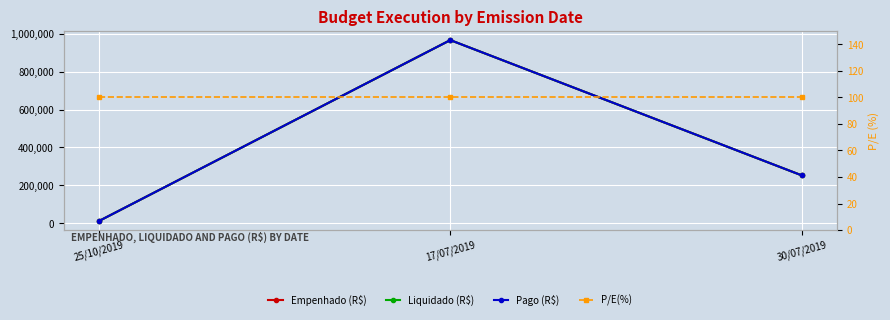

How many data points in Pago (R$) are less than 253044?

1